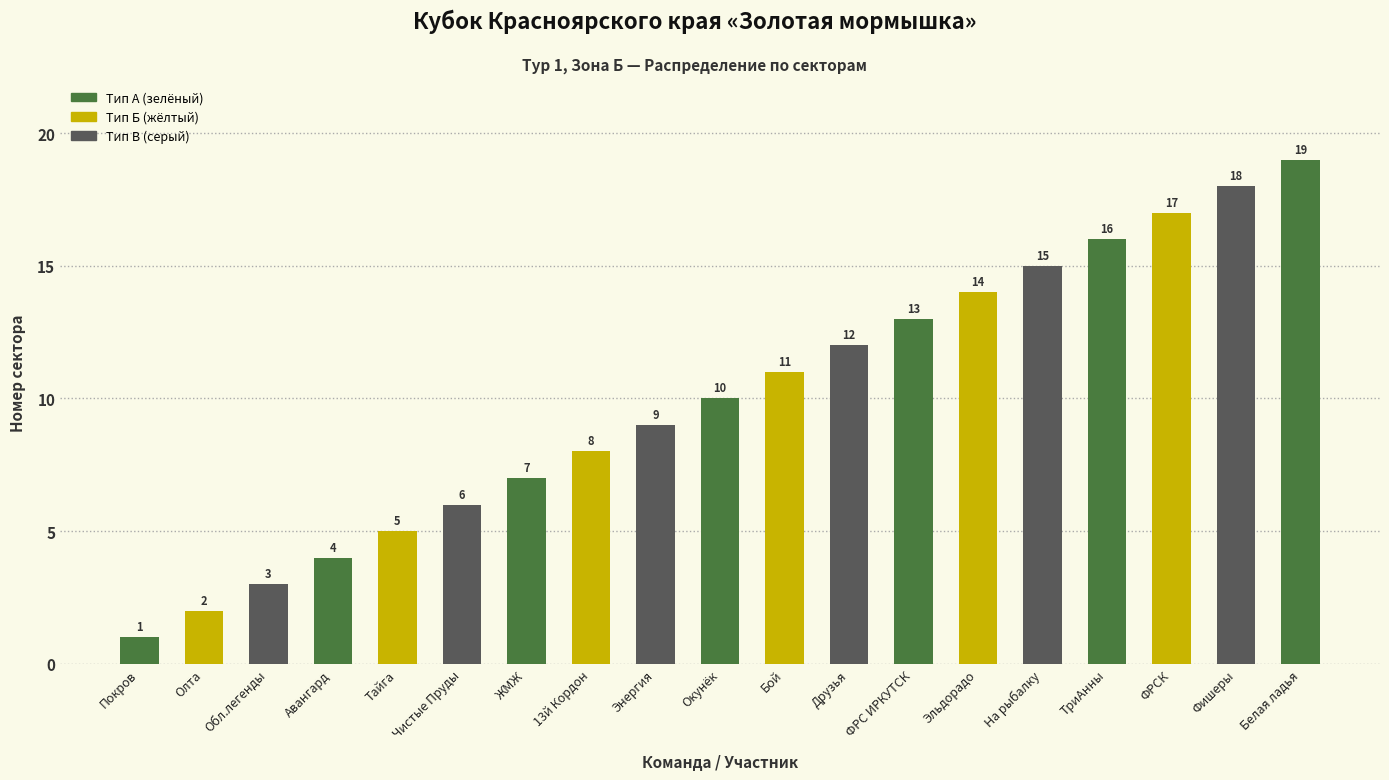

Reading left to right, extract all data points from this chart.

1	2	3	4	5	6	7	8	9	10	11	12	13	14	15	16	17	18	19